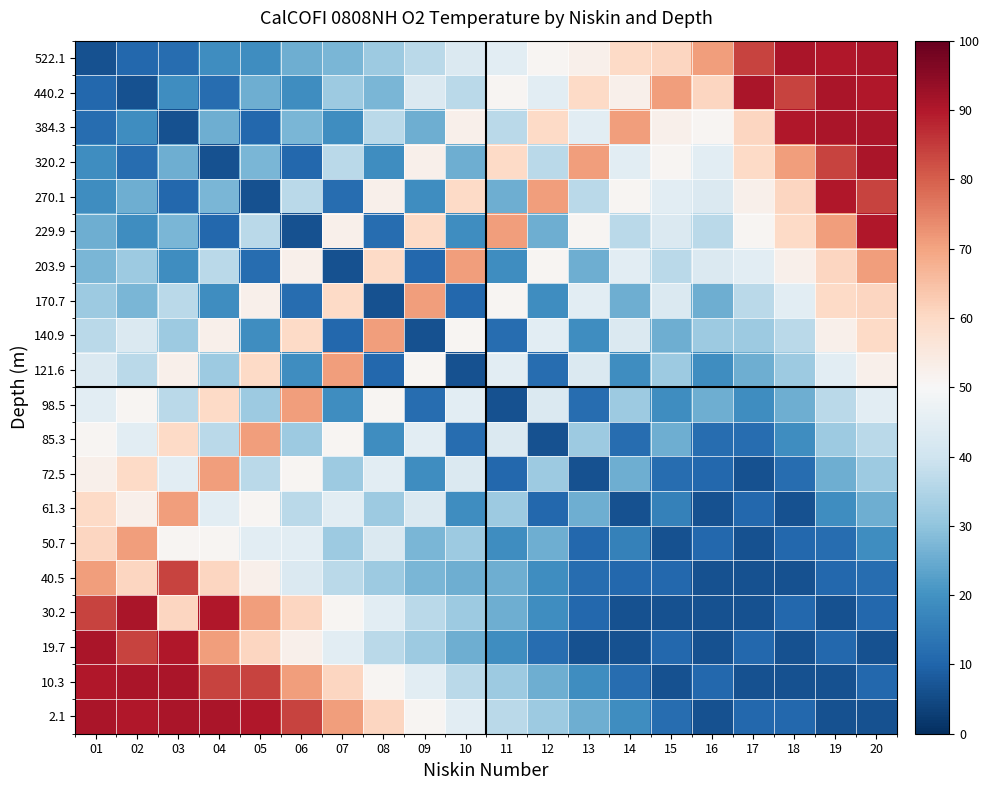

How many data points does each series have?

20